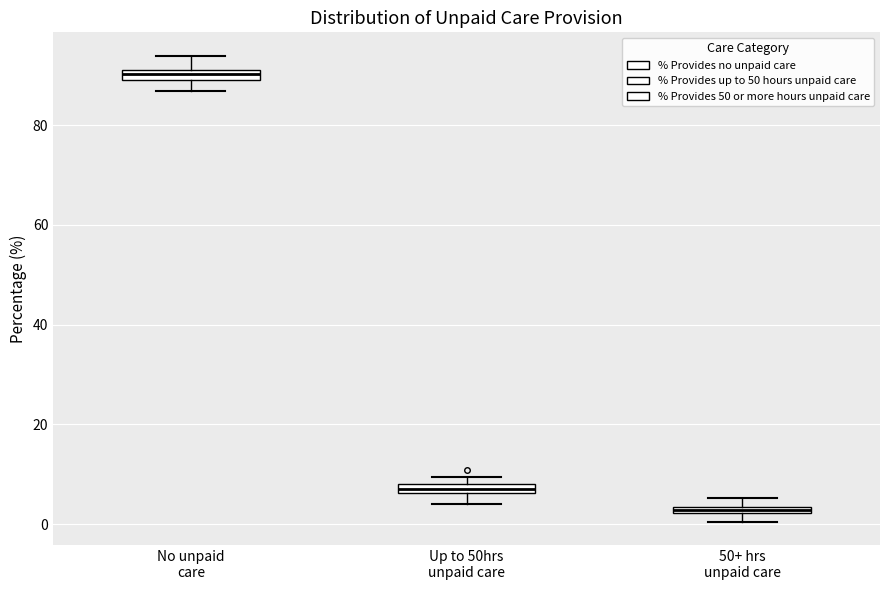

Which box has the highest median line?

No unpaid care